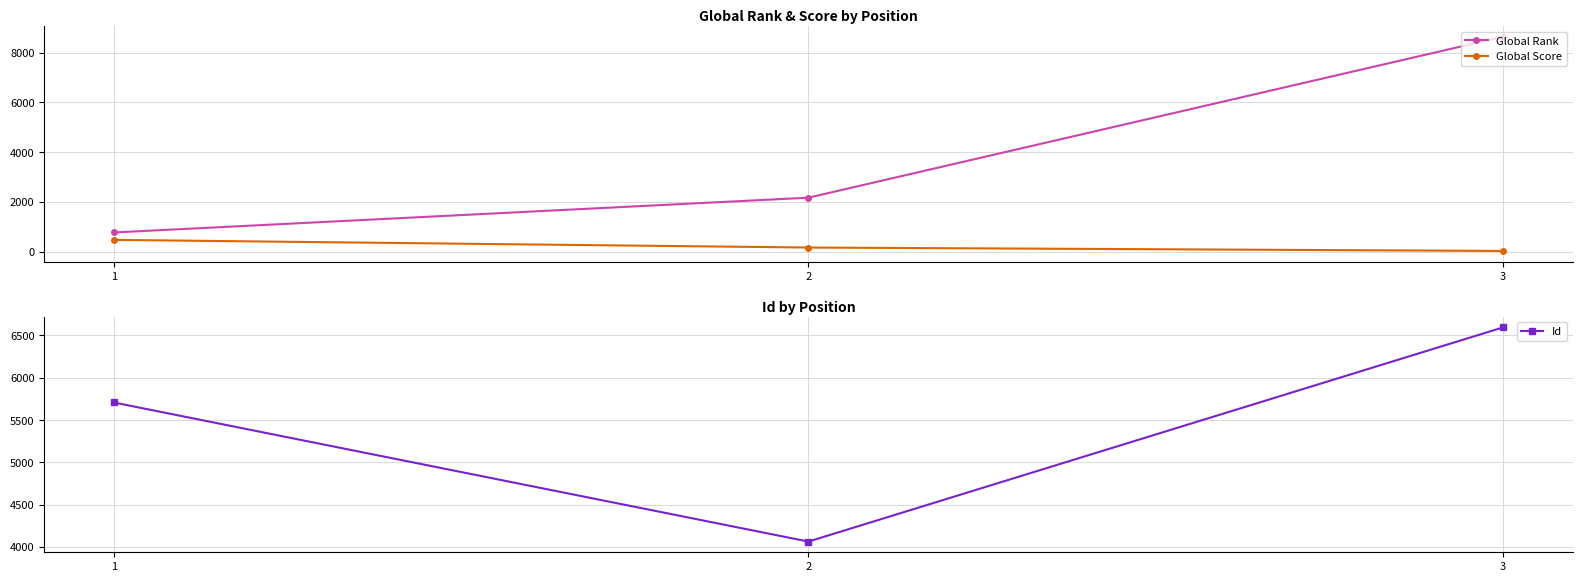

The value of Global Score at 3 is 34. True or false?

True